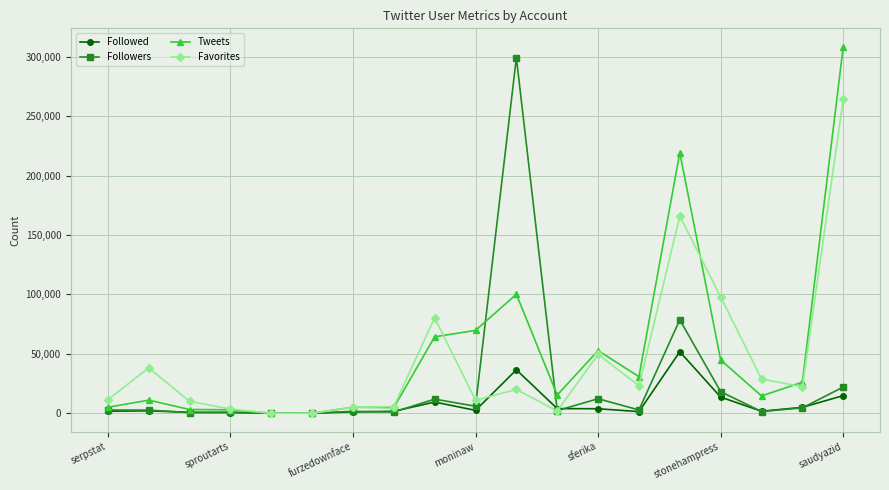

True or false: Tweets and Favorites intersect in this chart.

True